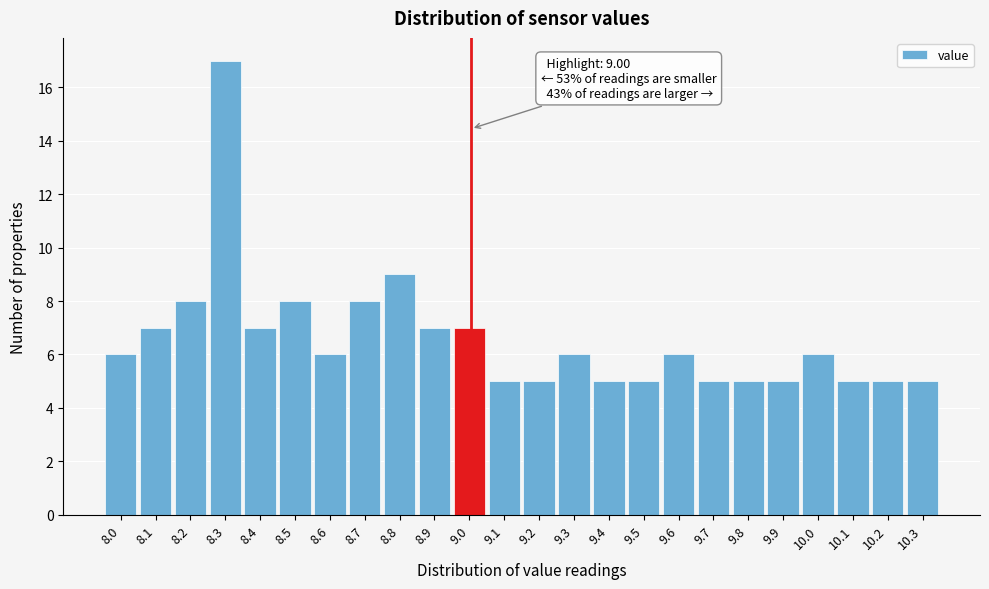

Which range on the x-axis has the tallest bar?

8.25 to 8.35